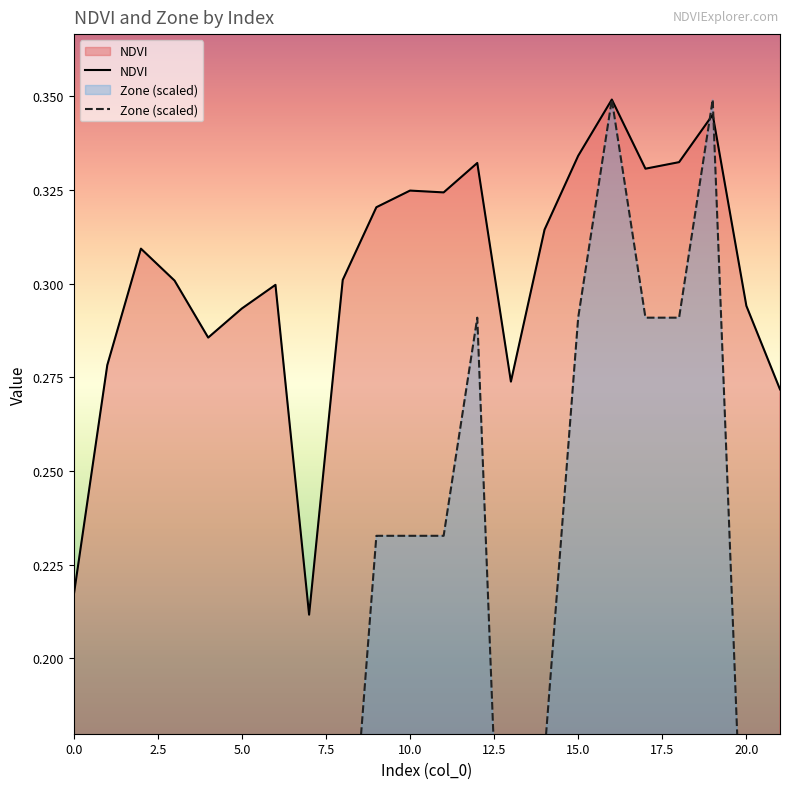

The Zone (scaled) series shows 0.3 at 16. True or false?

True